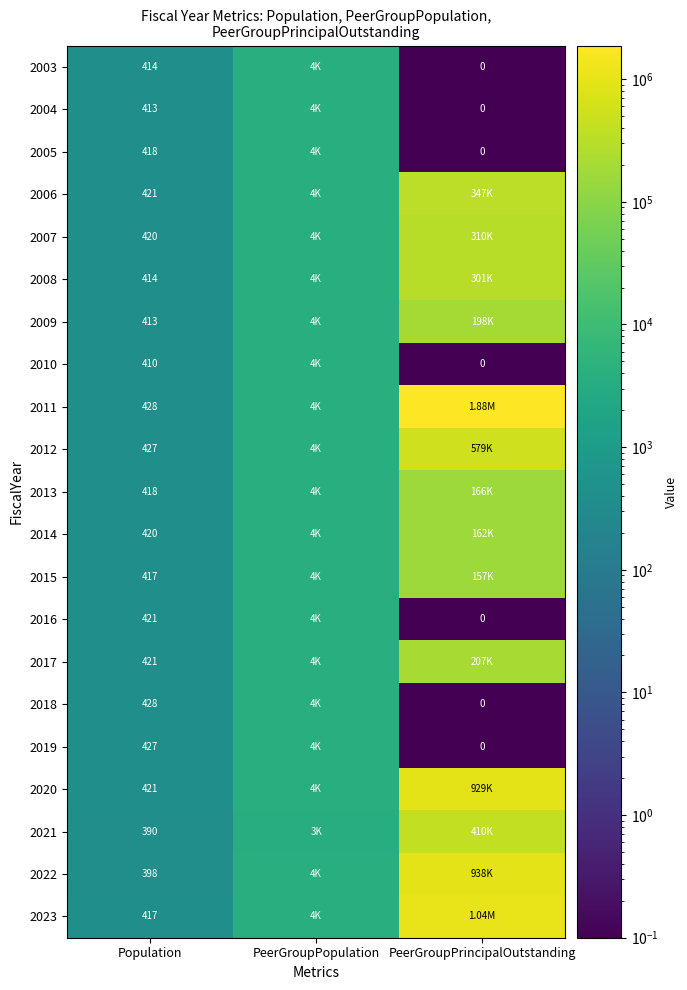

What is the difference between the highest and lowest values at Population?

38